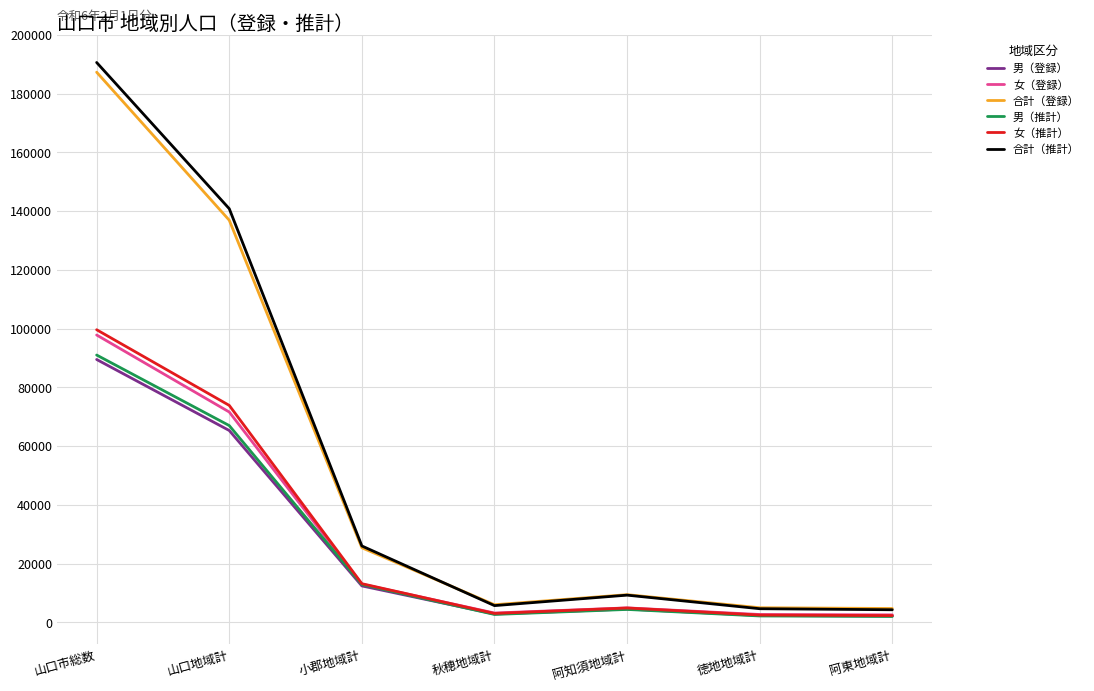

What value does the 女（登録） series have at 山口市総数, to the nearest 10?

97810